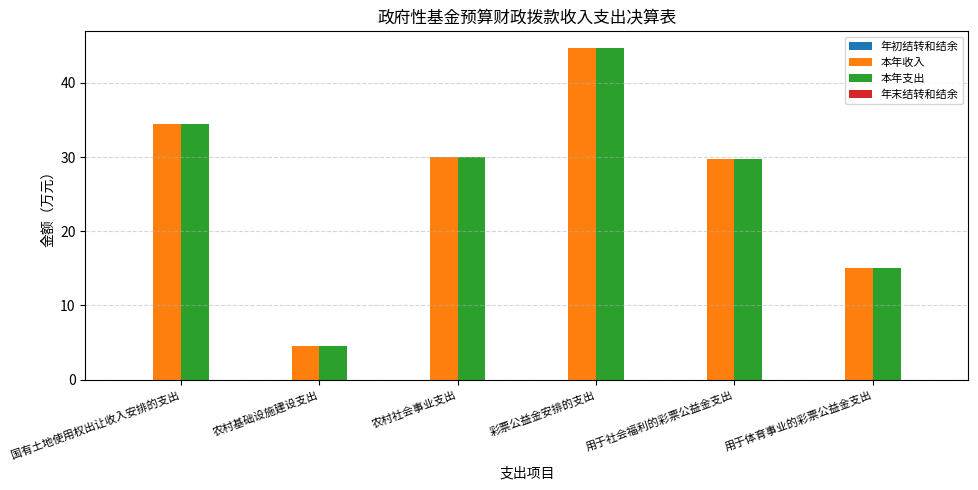

What is the difference between the maximum and second lowest values in the 本年收入 series?

29.7